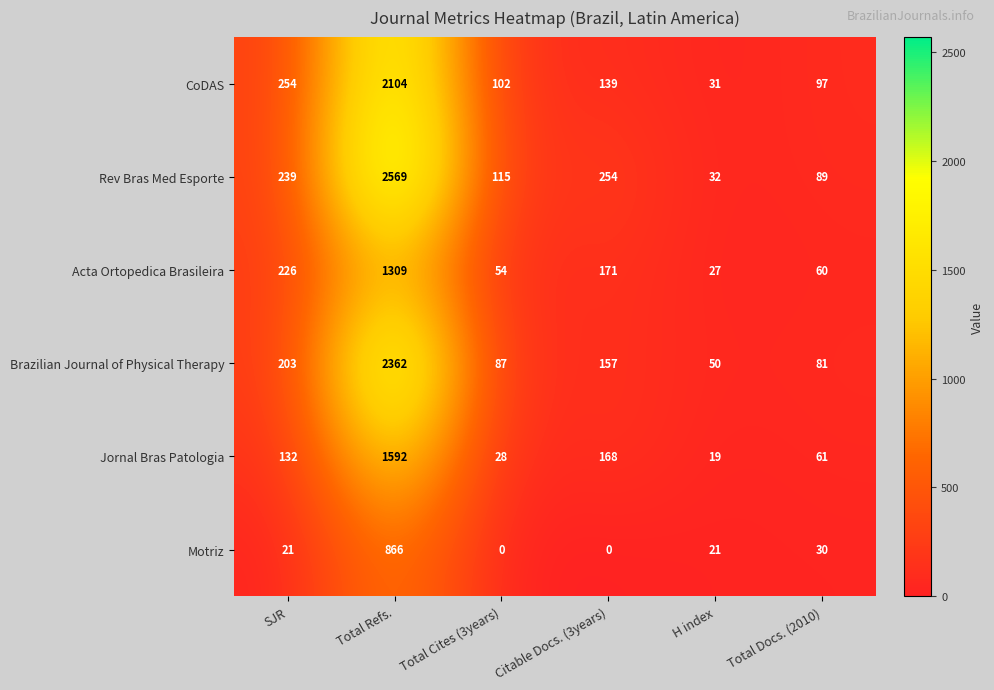

Which series has the largest total across all categories?

Rev Bras Med Esporte